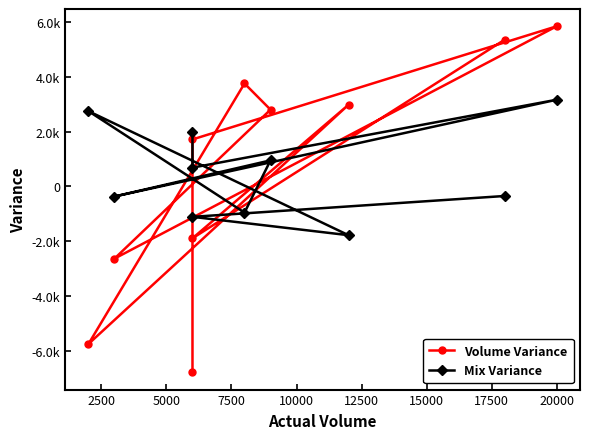

How many values in Volume Variance are below zero?

4